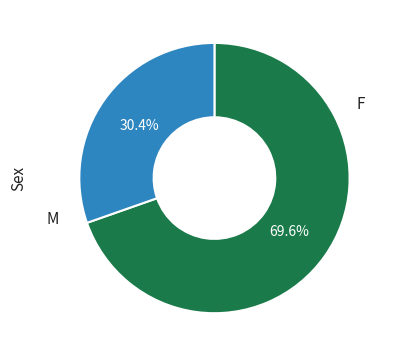

Is there any slice that represents more than half of the pie?

Yes